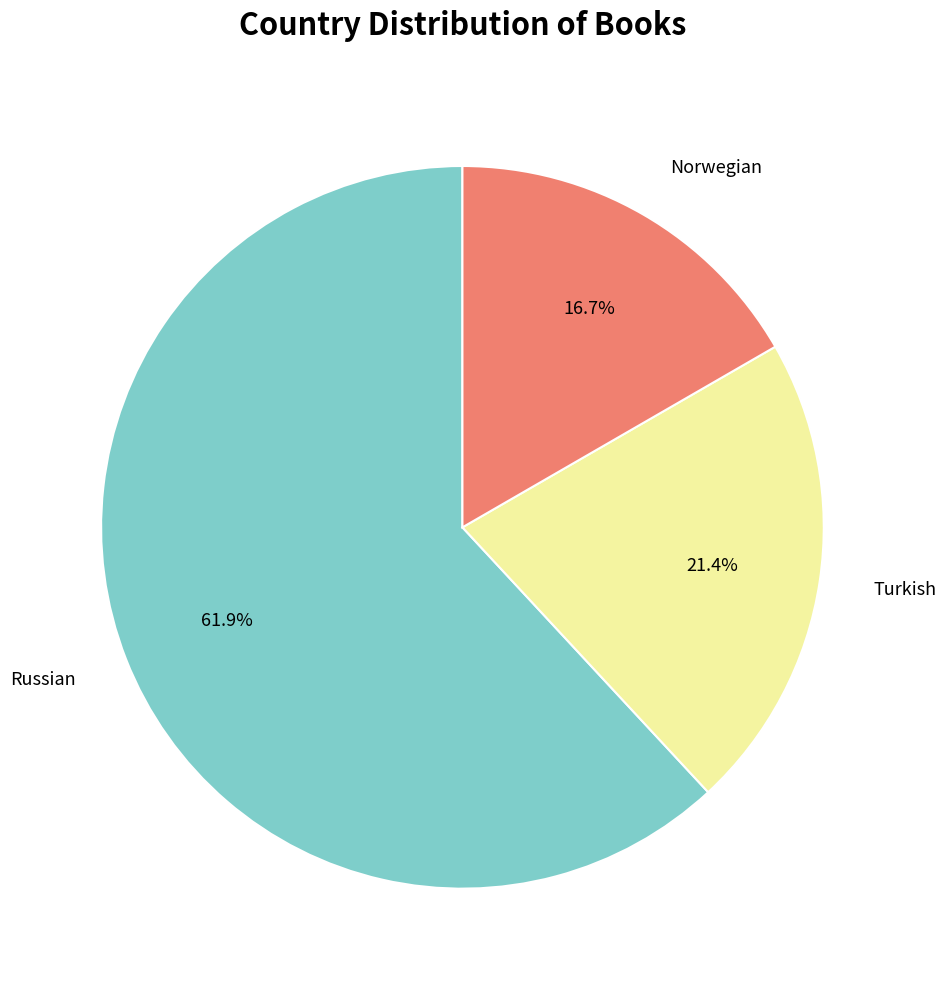

Is there any slice that represents more than half of the pie?

Yes